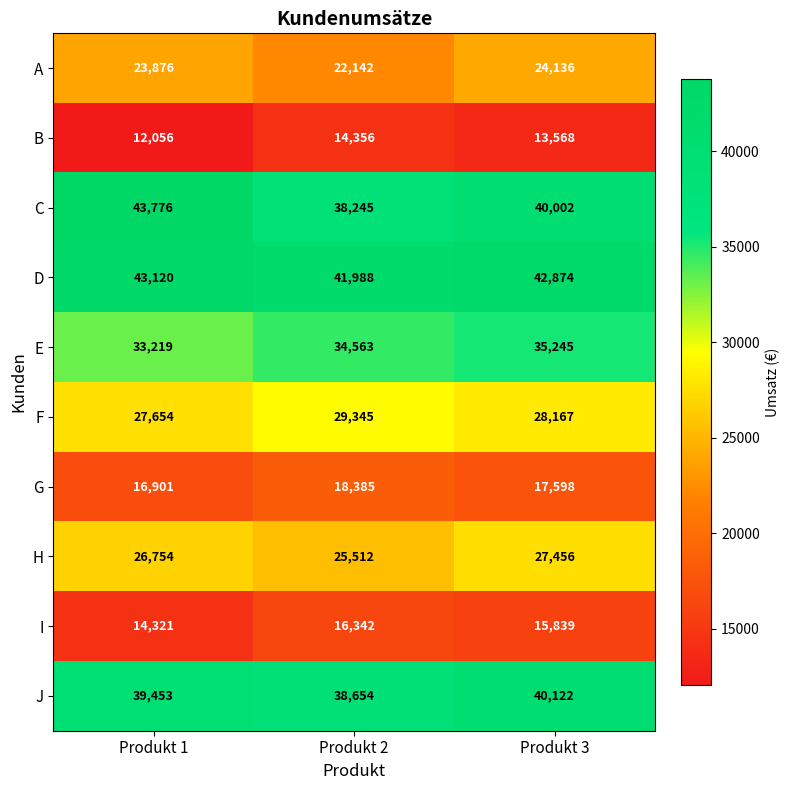

Reading left to right, what are all the values shown in this chart?

A: 23876	22142	24136
B: 12056	14356	13568
C: 43776	38245	40002
D: 43120	41988	42874
E: 33219	34563	35245
F: 27654	29345	28167
G: 16901	18385	17598
H: 26754	25512	27456
I: 14321	16342	15839
J: 39453	38654	40122